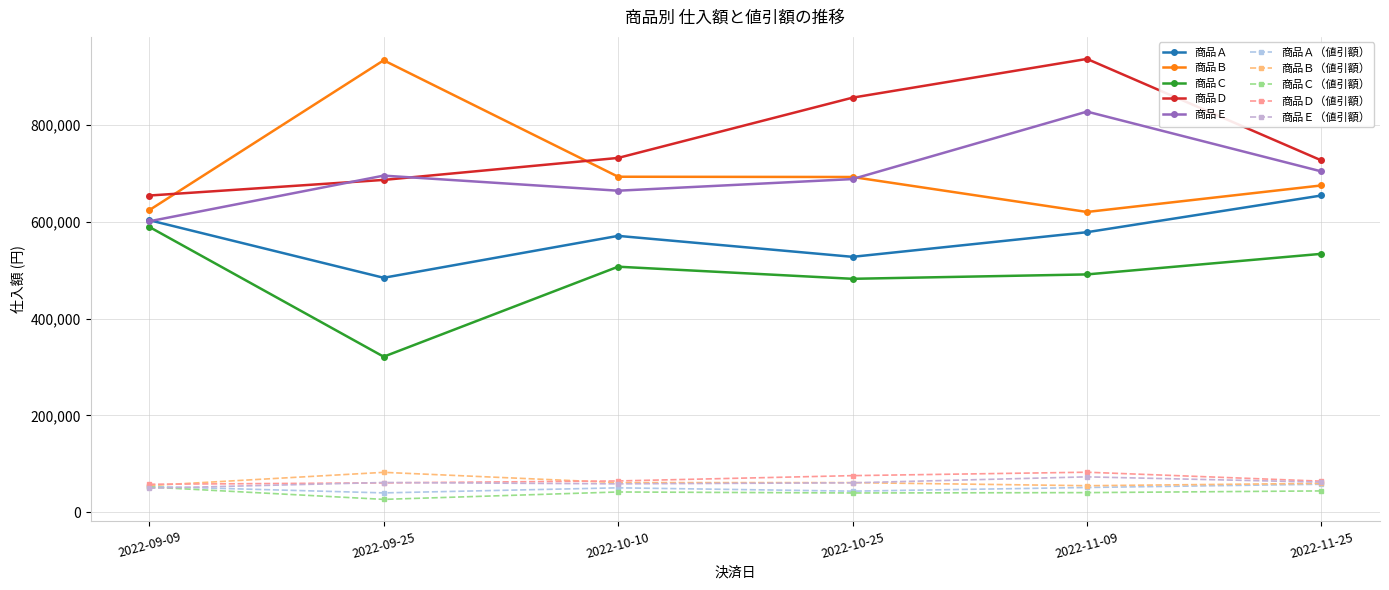

What is the average value of the 商品Ｂ series?

706913